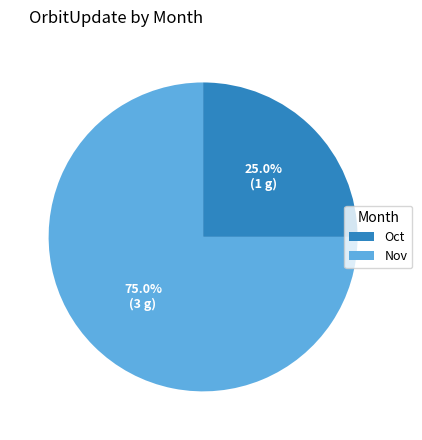

Is the sum of Oct and Nov greater than half?

Yes